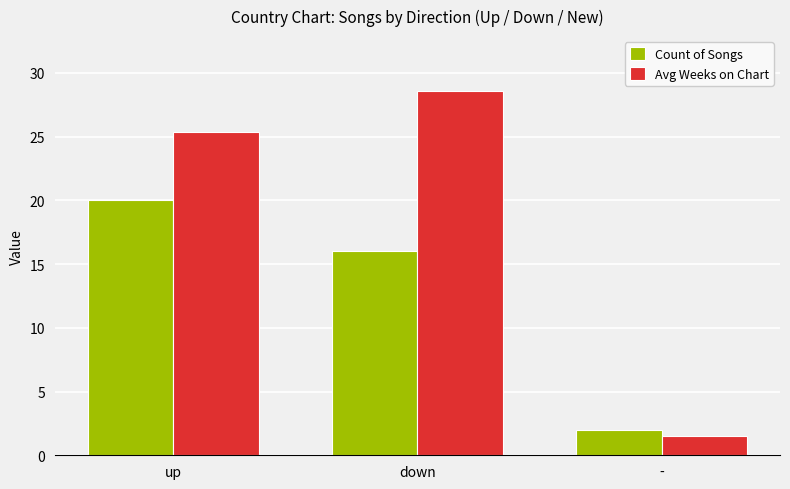

Reading left to right, list all the values displayed in this chart.

Count of Songs: up=20.0	down=16.0	-=2.0
Avg Weeks on Chart: up=25.4	down=28.6	-=1.5